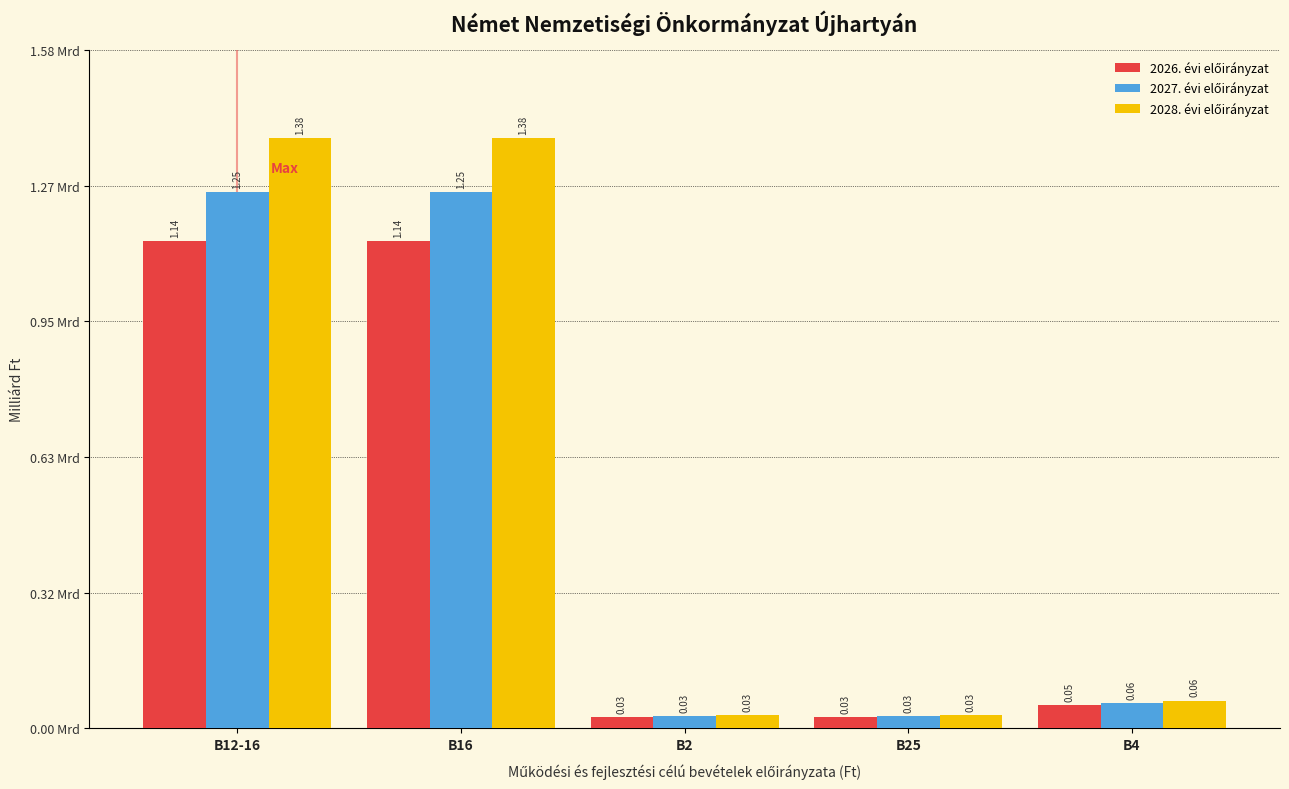

How many distinct data groups are displayed?

3